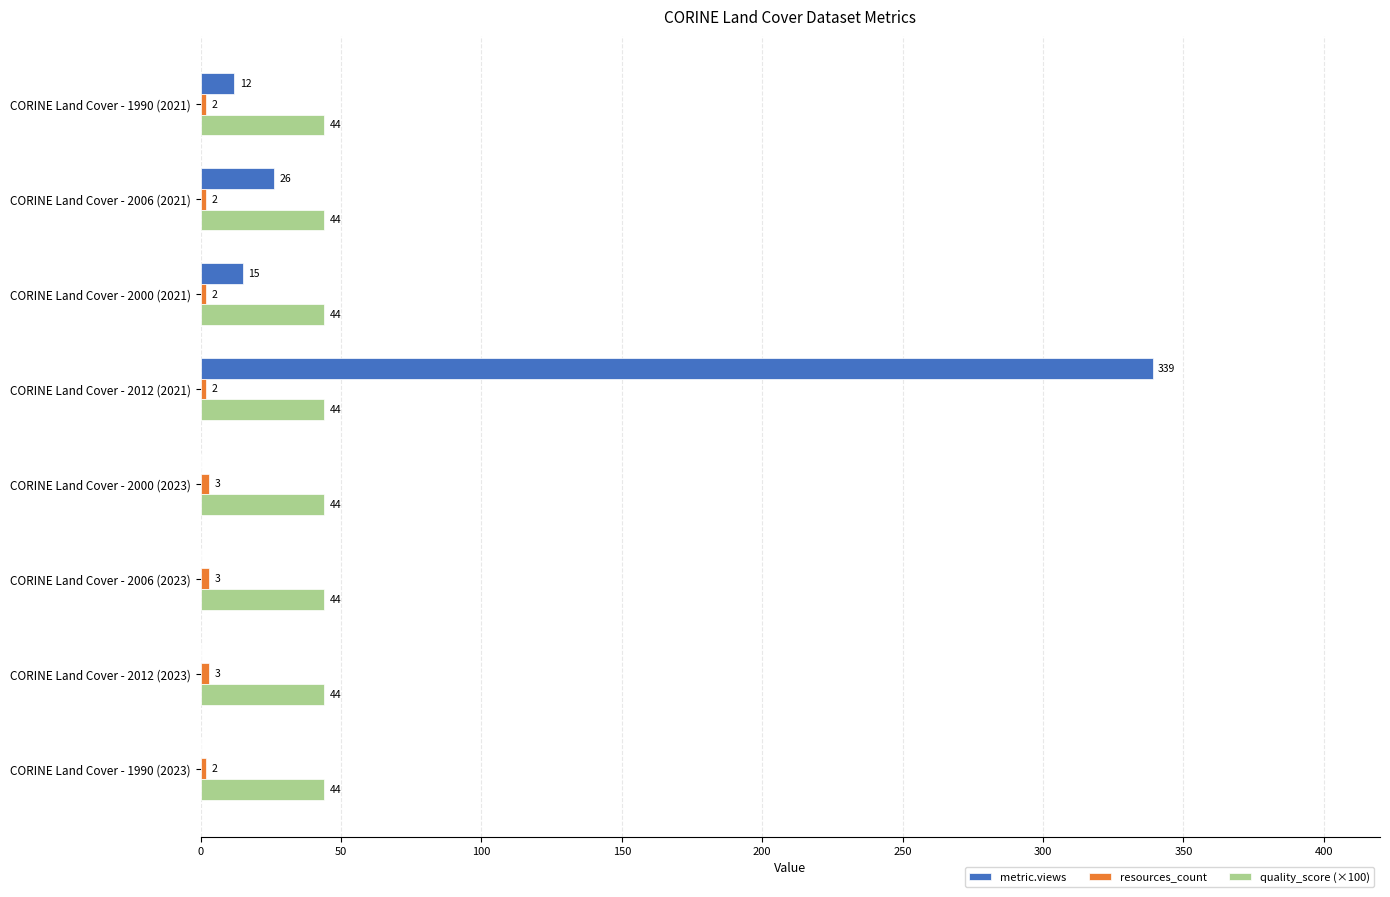

How many distinct data groups are displayed?

3